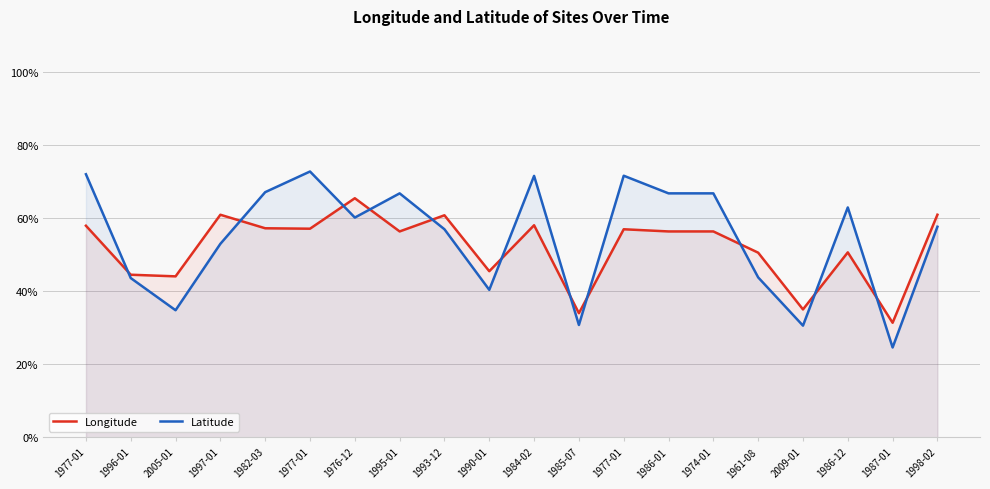

What are all the series names shown in the legend?

Longitude, Latitude